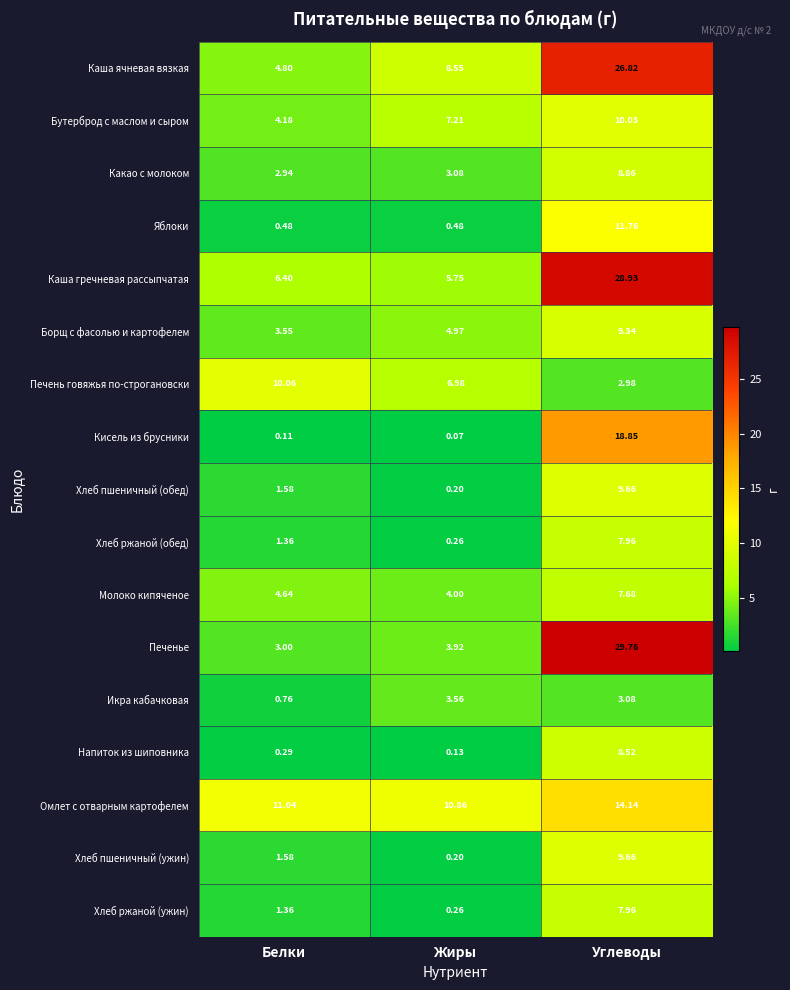

At which category does the chart reach its minimum across all series?

Жиры